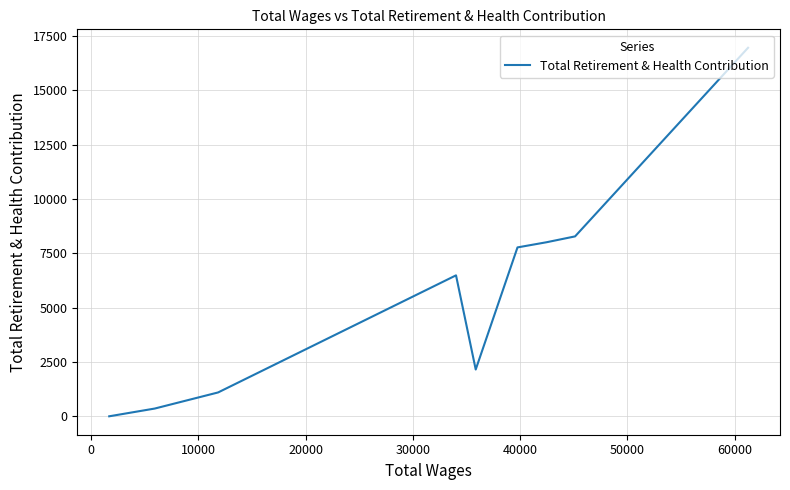

What is the label of the 4th point from the right?

40000